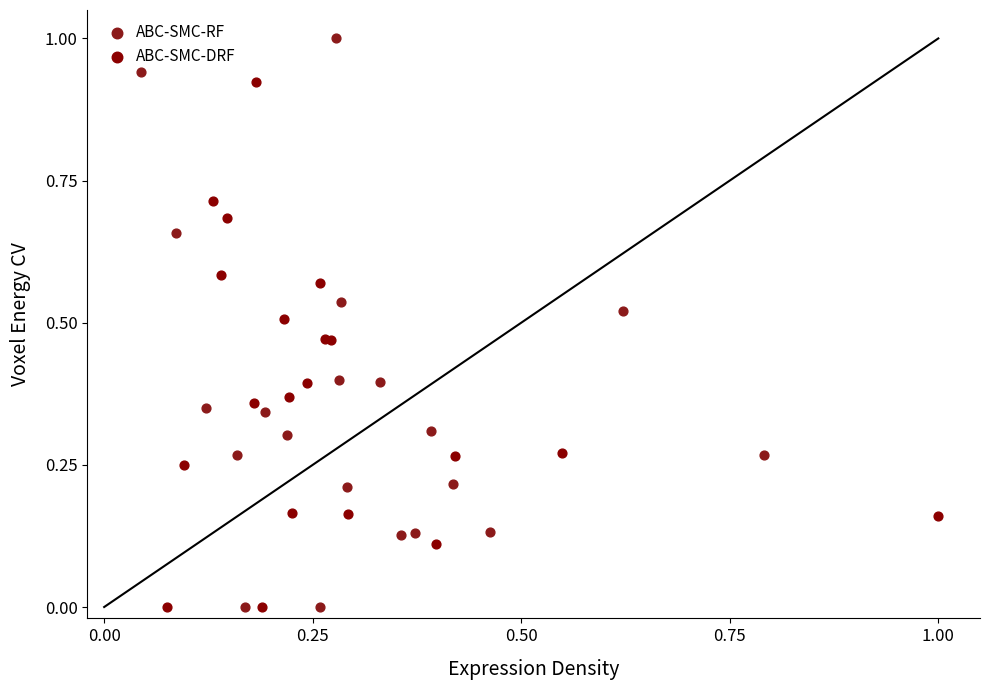

Which series contains the highest Y value?

ABC-SMC-RF